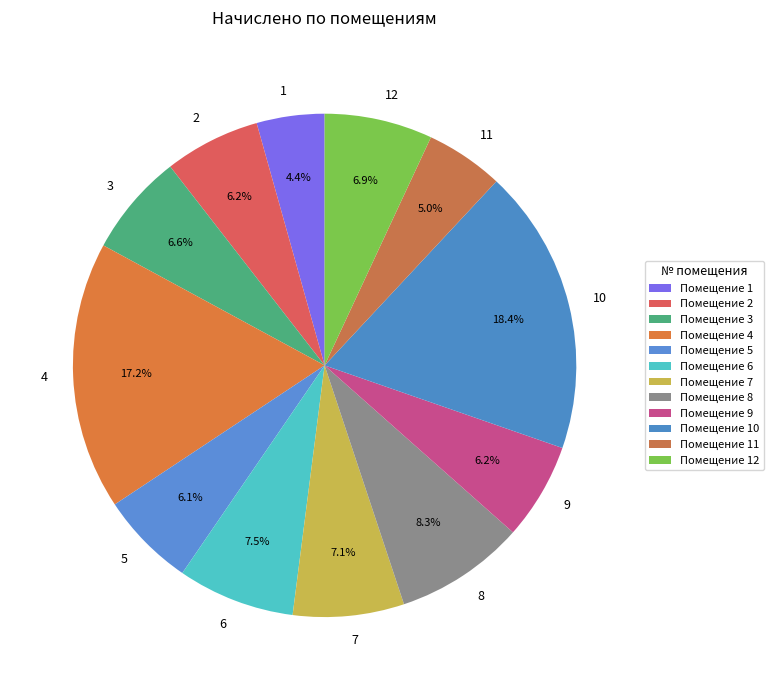

How many slices are in this pie chart?

12